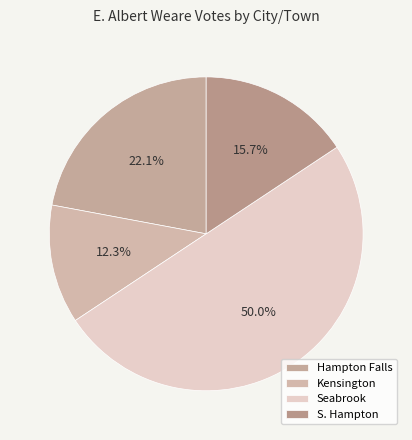

Does S. Hampton represent more than half of the total?

No